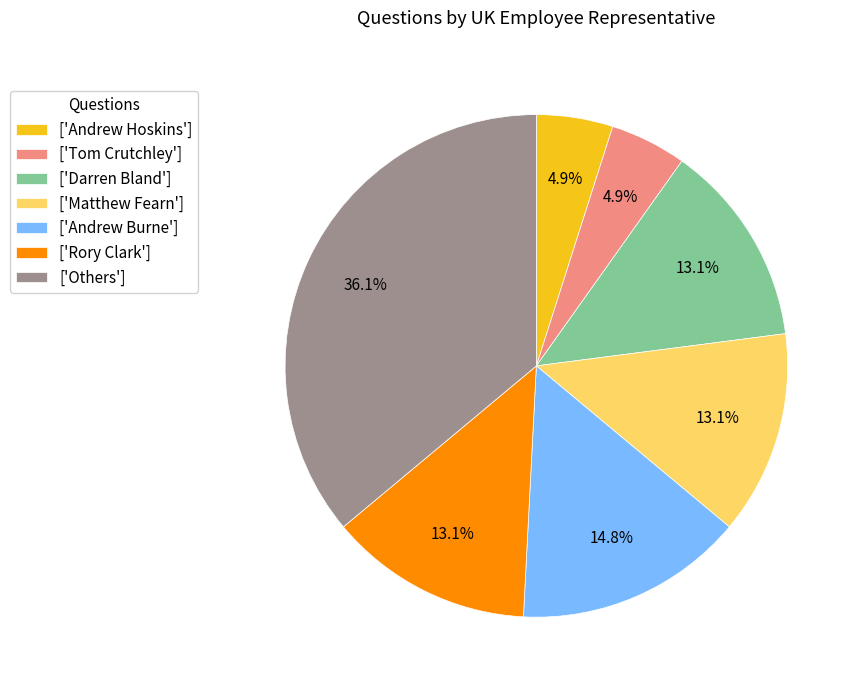

Is there any slice that represents more than half of the pie?

No